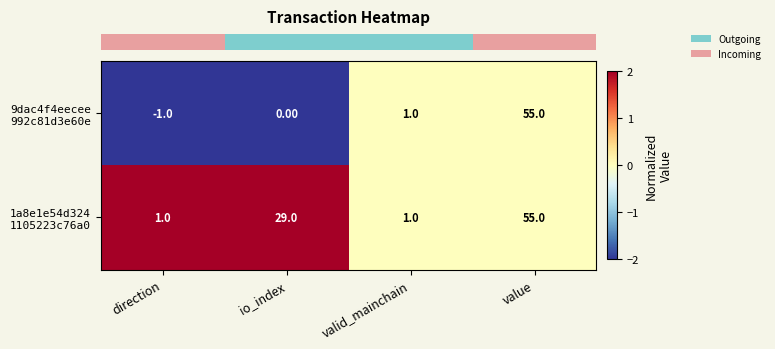

What is the total value across all series at io_index?

29